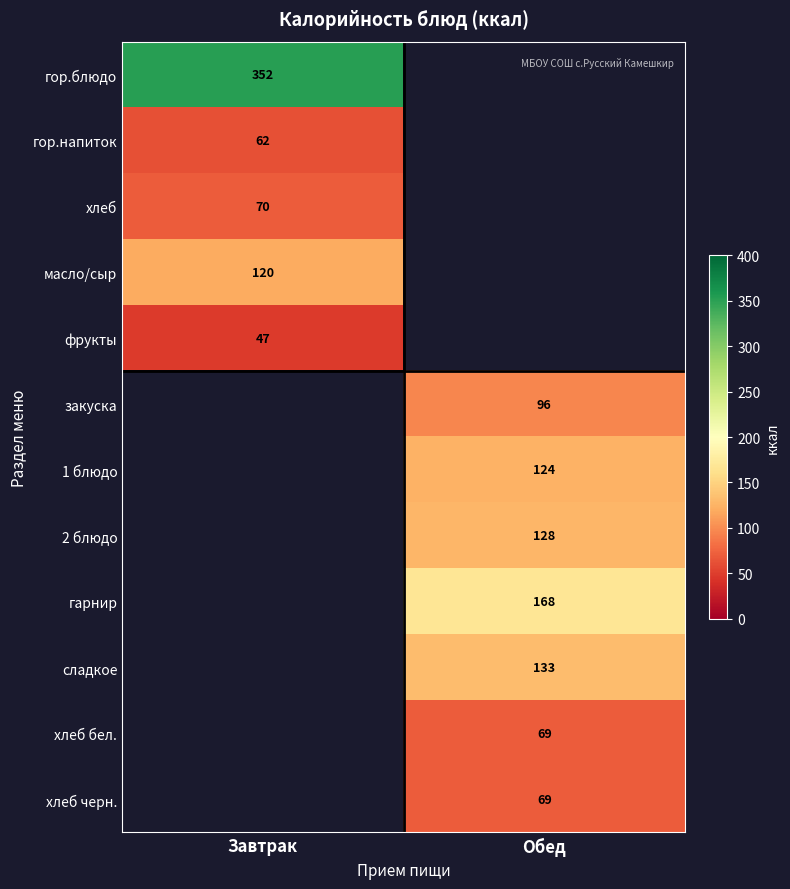

How many data points does each series have?

2